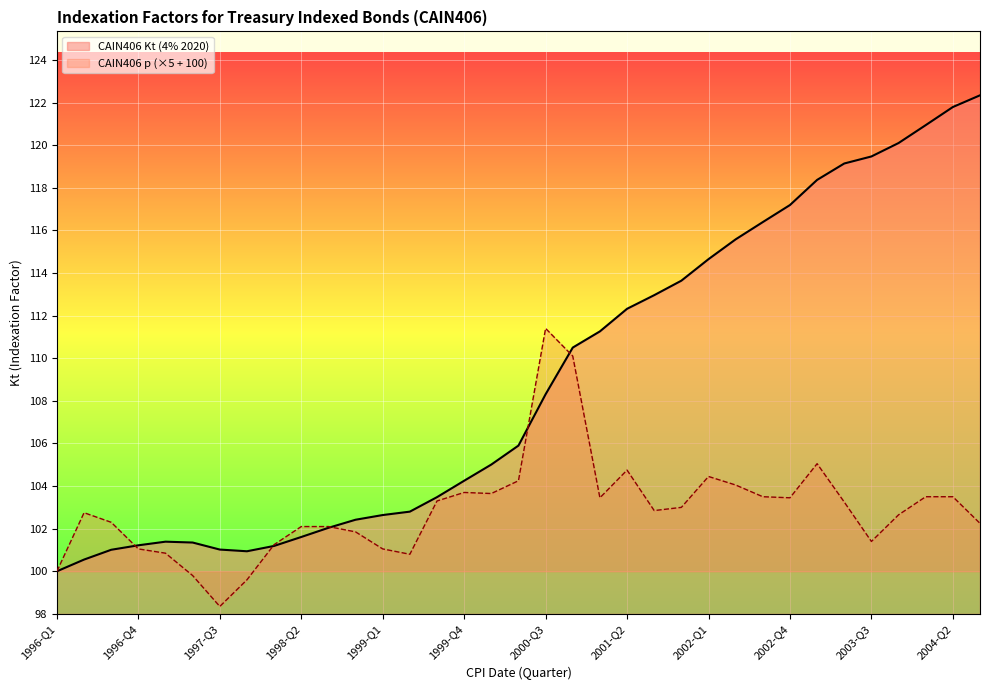

True or false: CAIN406 Kt (4% 2020) has a value of 119.5 at 2003-Q3.

True